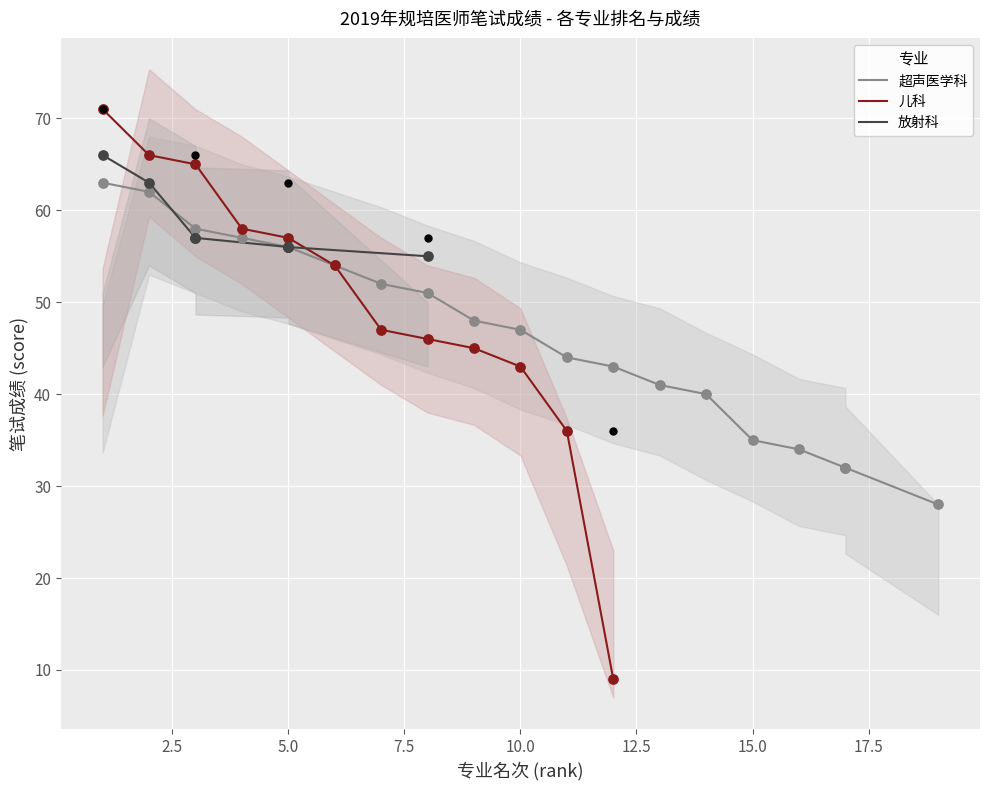

Is it true that 儿科 equals 43 at 10.0?

True